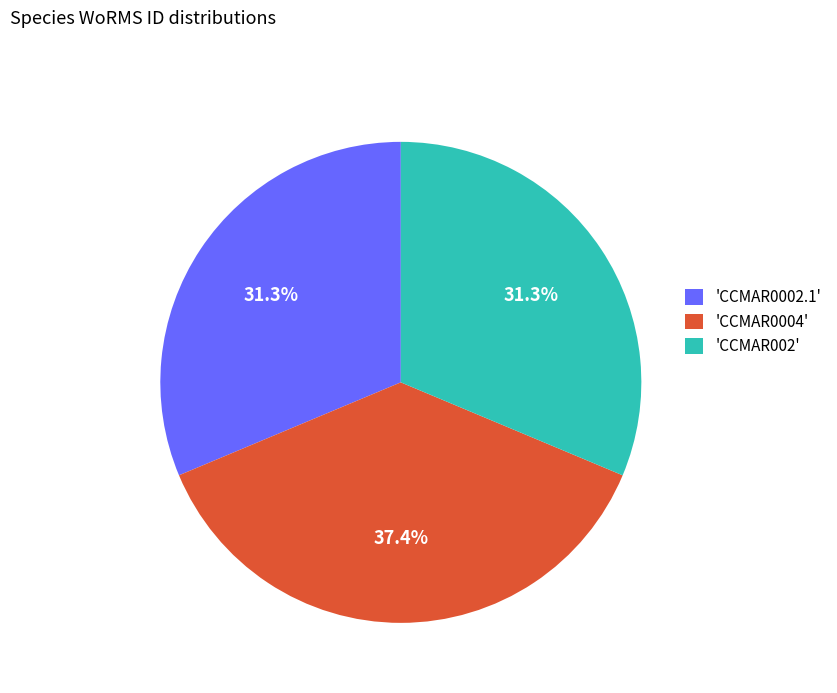

Which has a higher value, 'CCMAR0002.1' or 'CCMAR0004'?

'CCMAR0004'